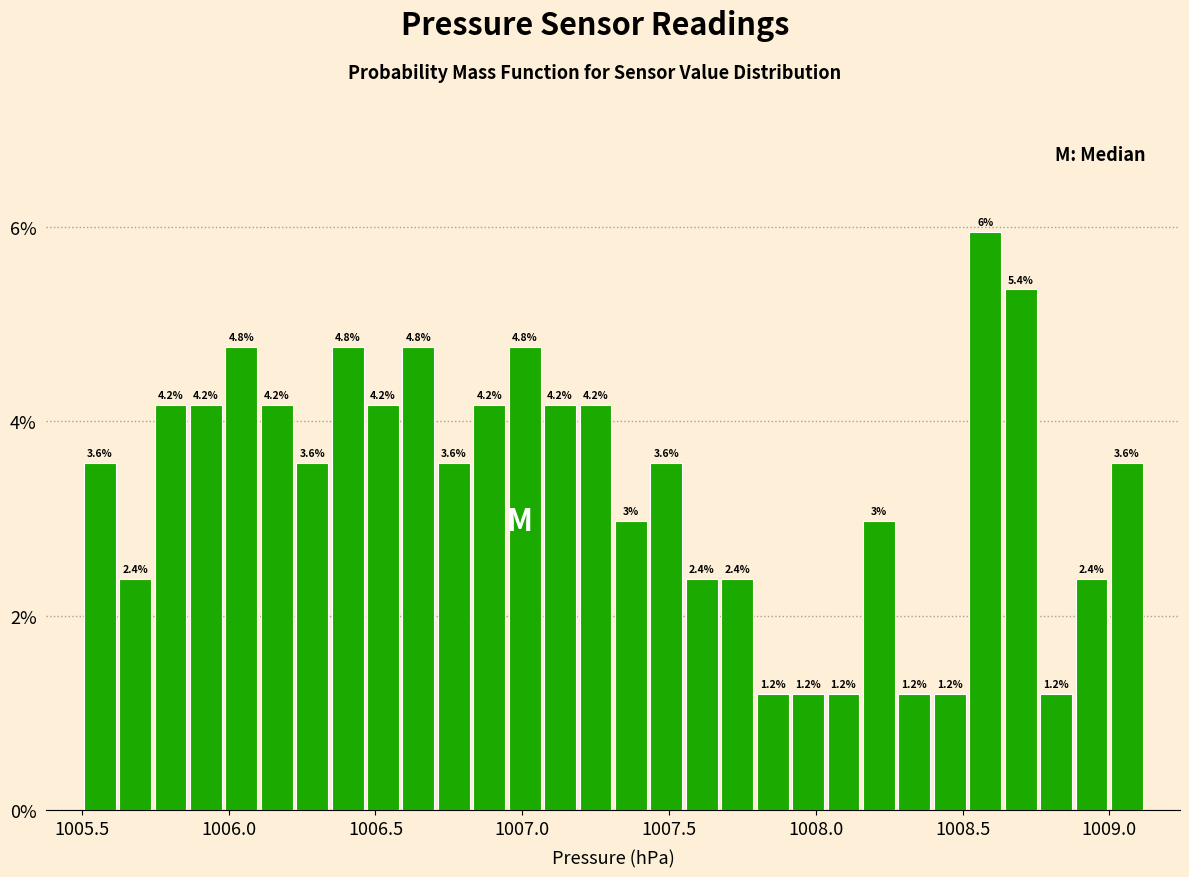

Read against the x-axis, roughly where is the centre of the tallest bar?

1008.60